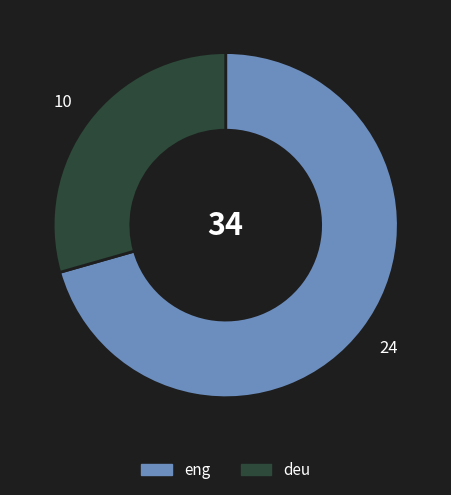

Which category accounts for the majority?

eng